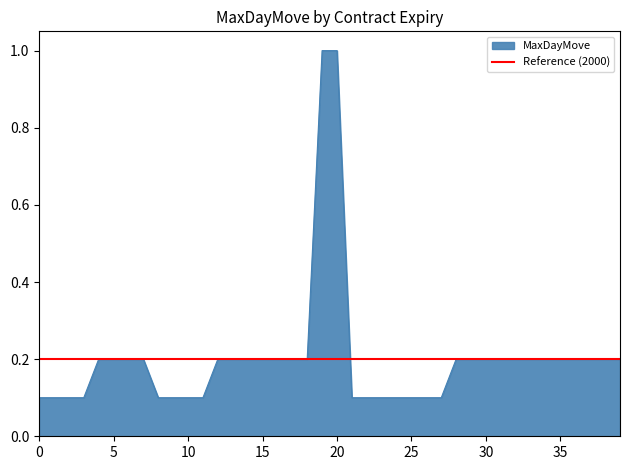

What is the maximum value for MaxDayMove?

1.0